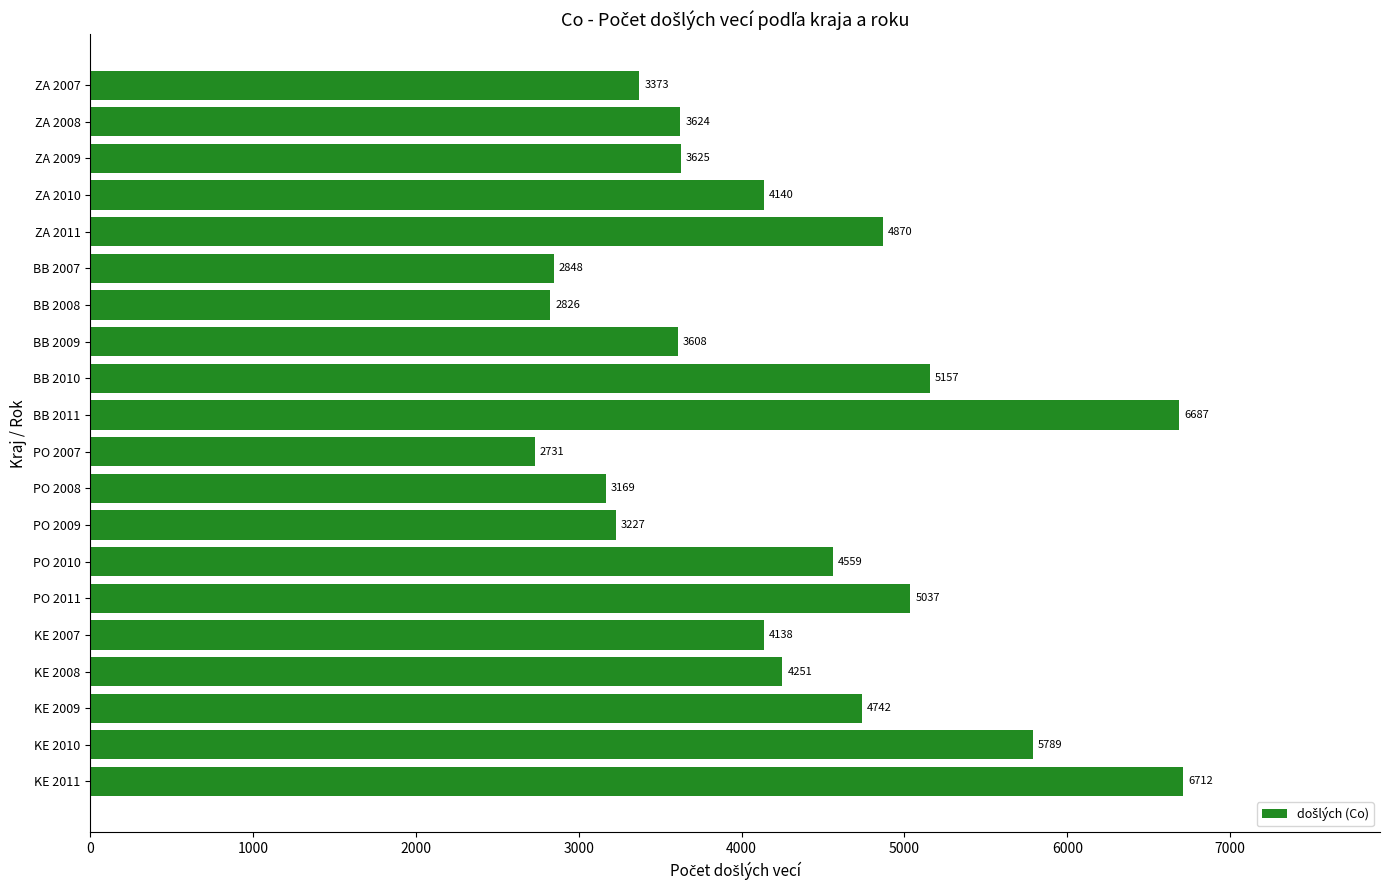

What is the ratio of the value at KE 2010 to the value at ZA 2011?

1.2